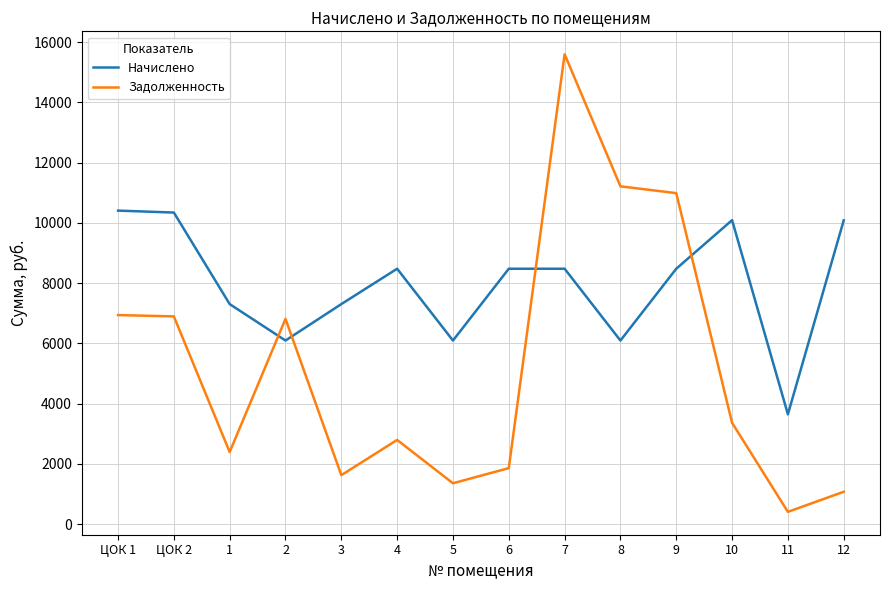

True or false: Задолженность has a value of 12452.8 at ЦОК 1.

False